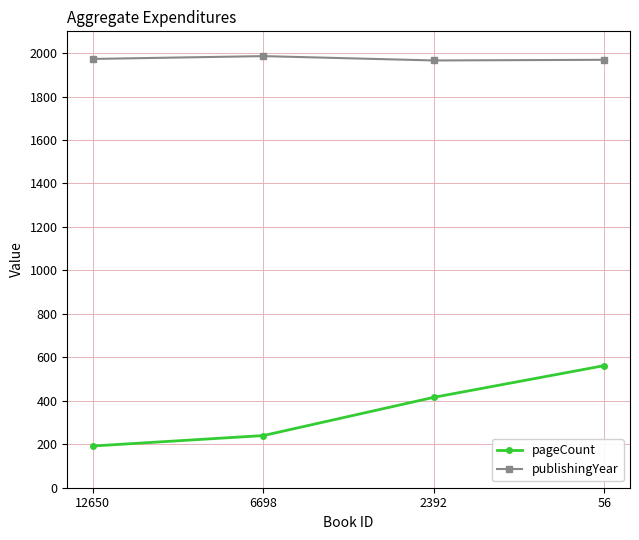

What is the highest value of the pageCount series?

562